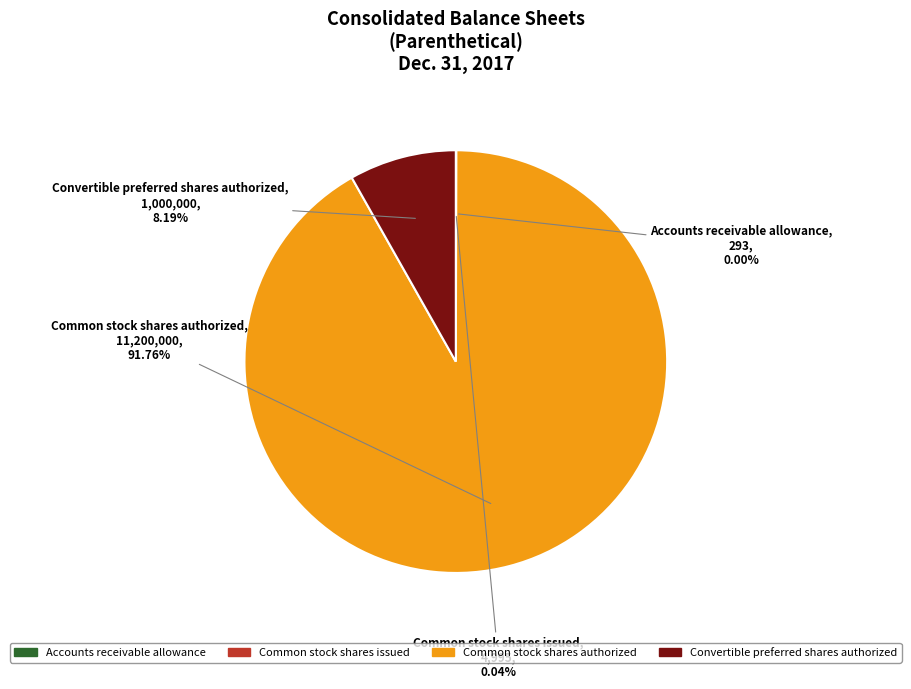

Is Common stock shares authorized the majority of the pie?

Yes